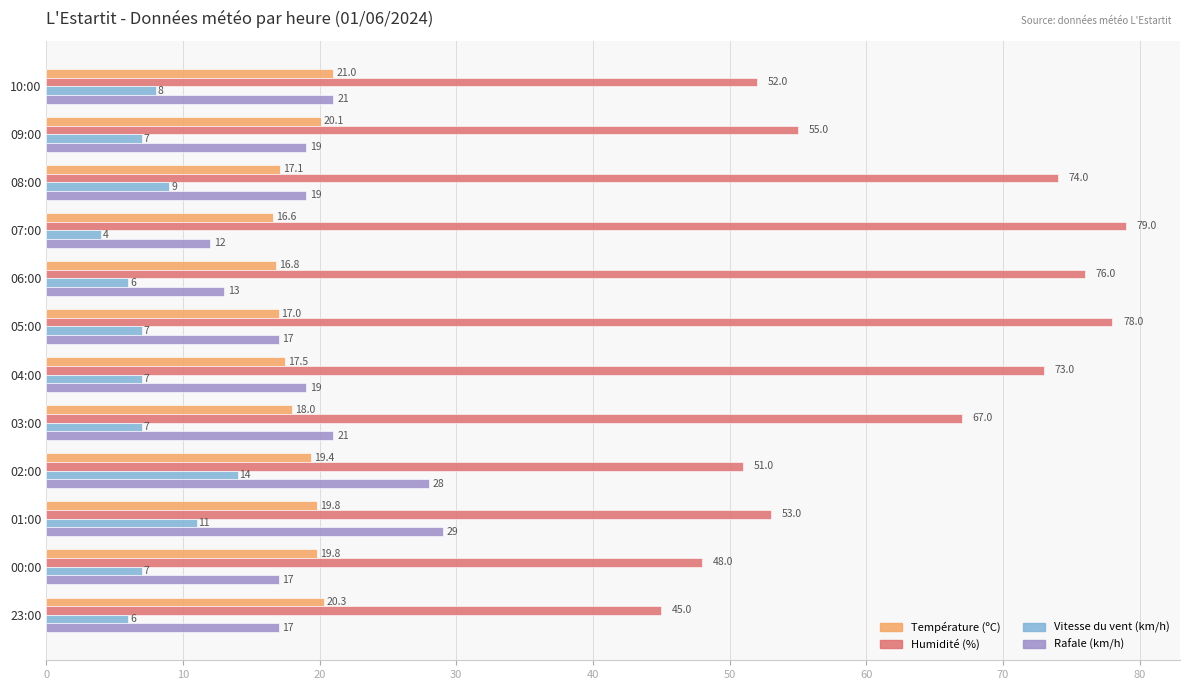

What is the minimum value shown in the chart?

4.0